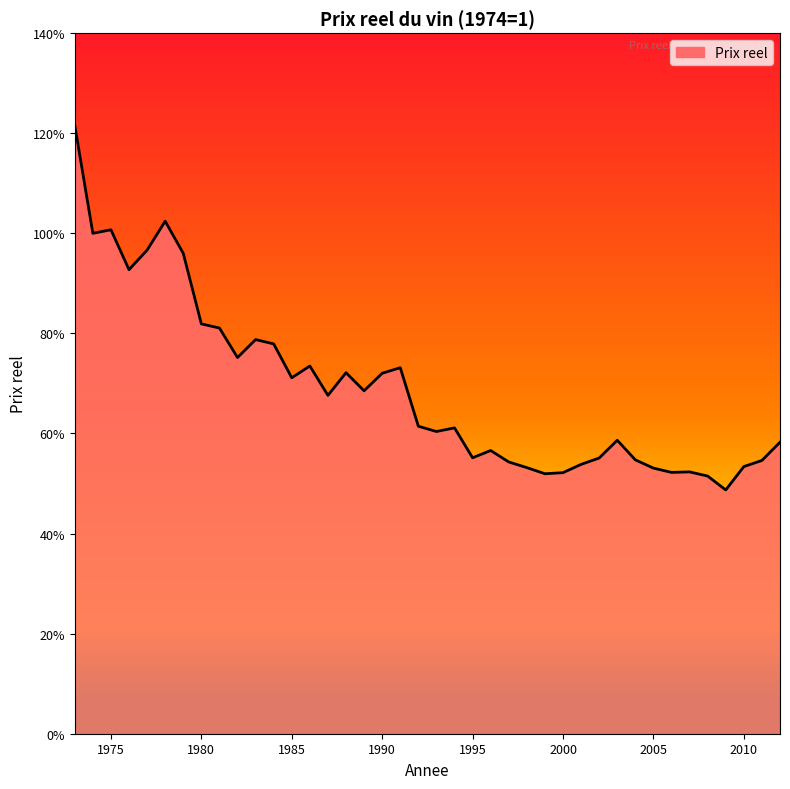

What is the difference between the second highest and minimum values?

0.5